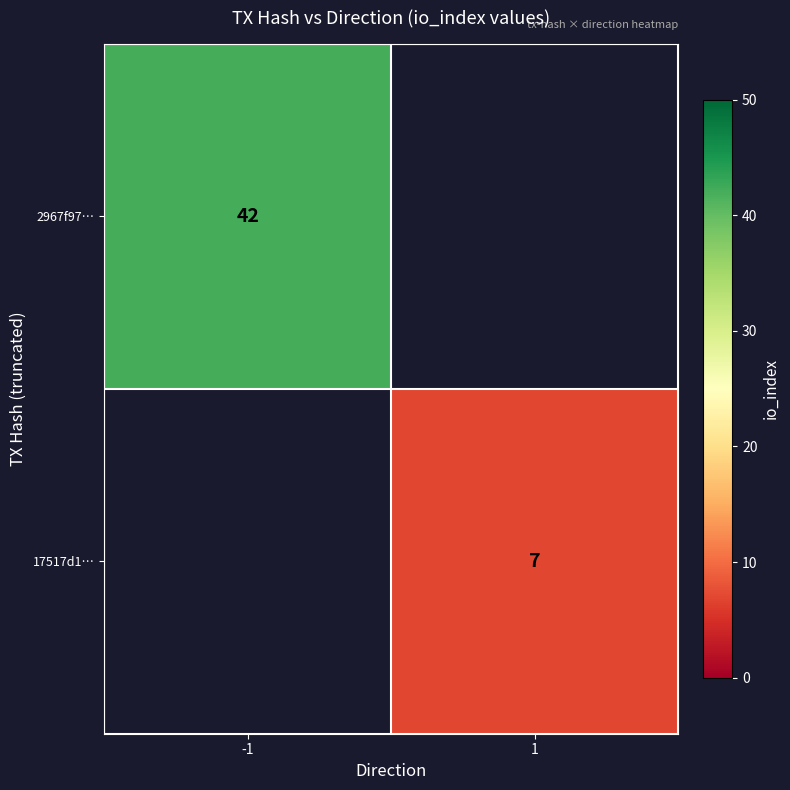

Is it true that 17517d1… equals 7 at 1?

True